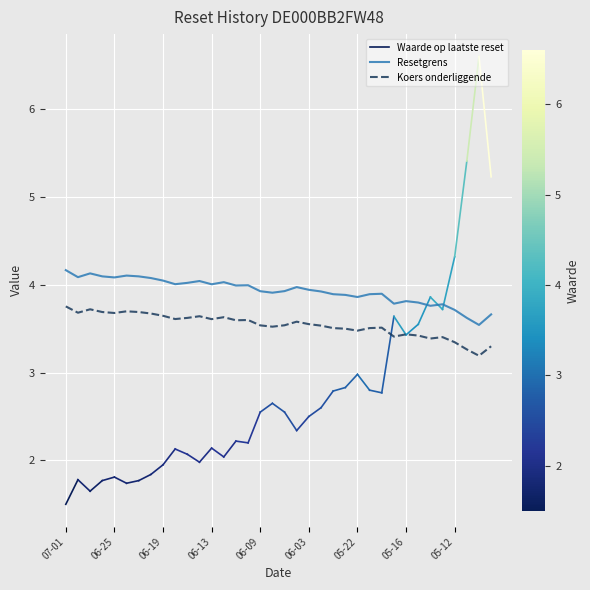

What is the lowest value of the Resetgrens series?

3.5